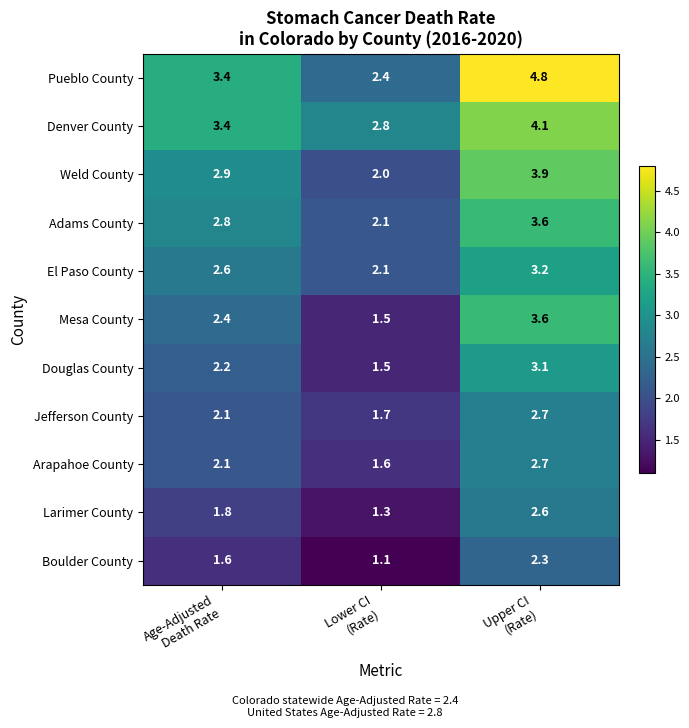

What is the average value of the Larimer County series?

1.9